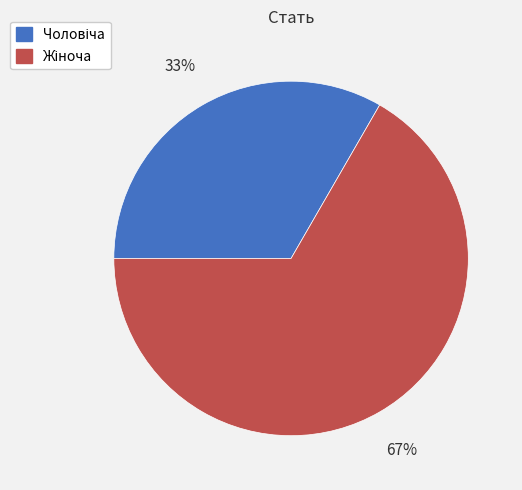

Does any single category account for the majority?

Yes